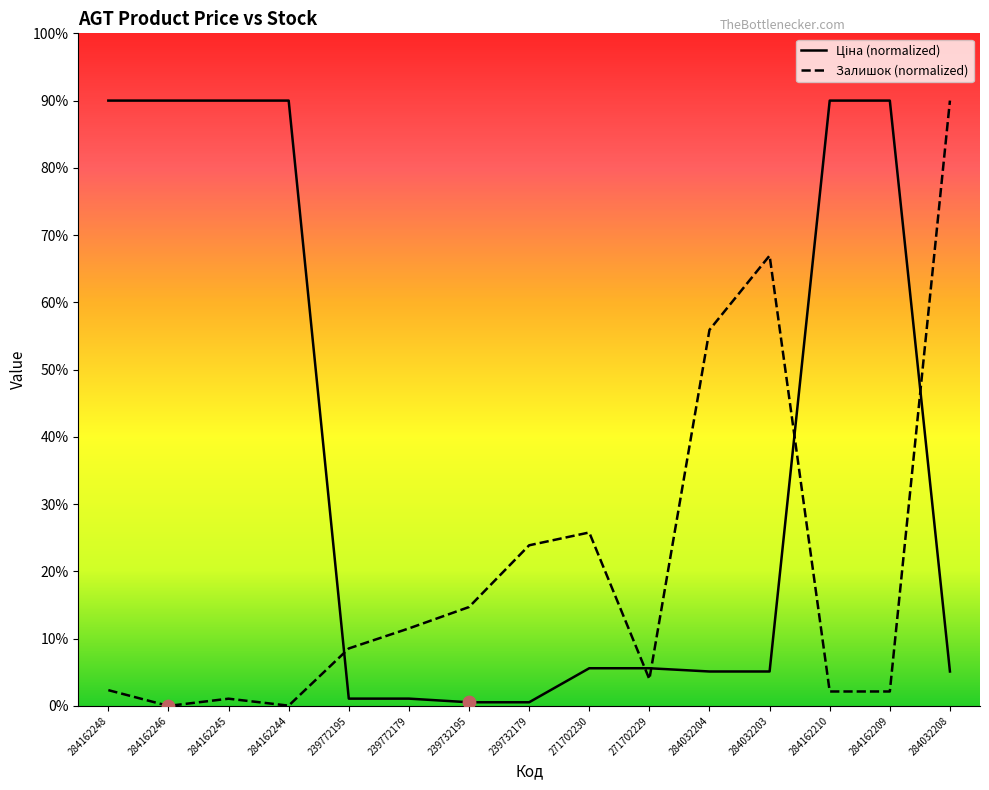

Which series has the largest Y range (max minus min)?

Залишок